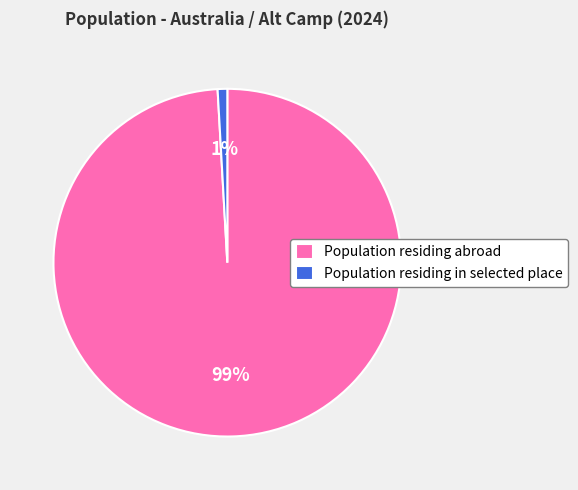

To the nearest percent, what is the average slice percentage?

50%